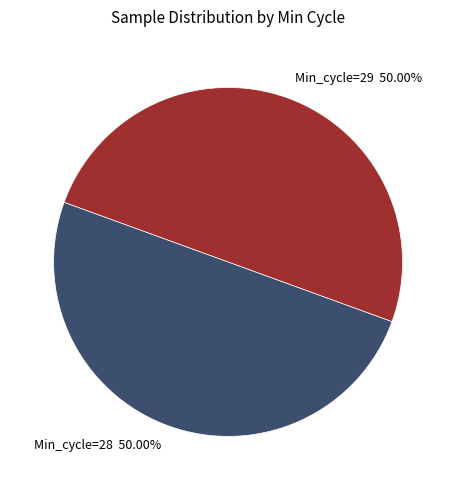

How many slices are in this pie chart?

2